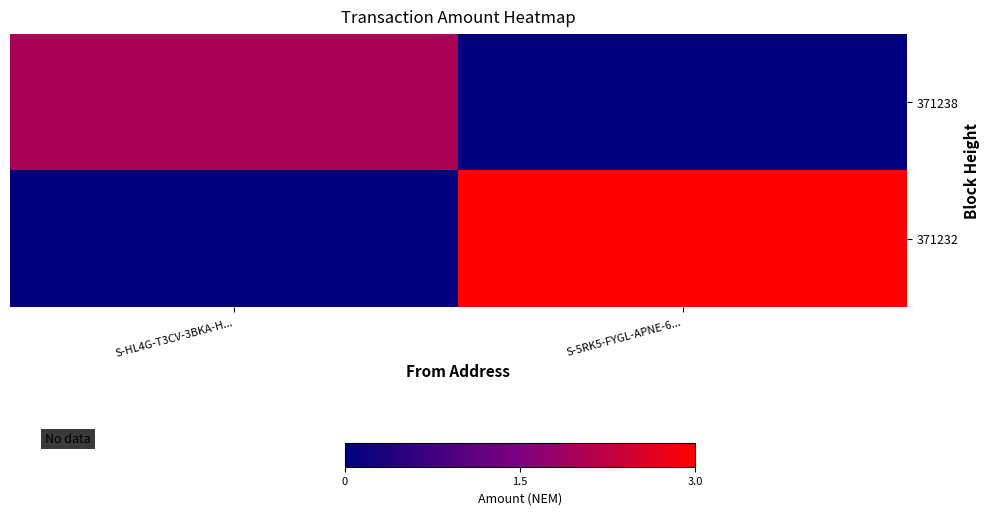

Rank the series at S-5RK5-FYGL-APNE-6... from lowest to highest value.

371238, 371232